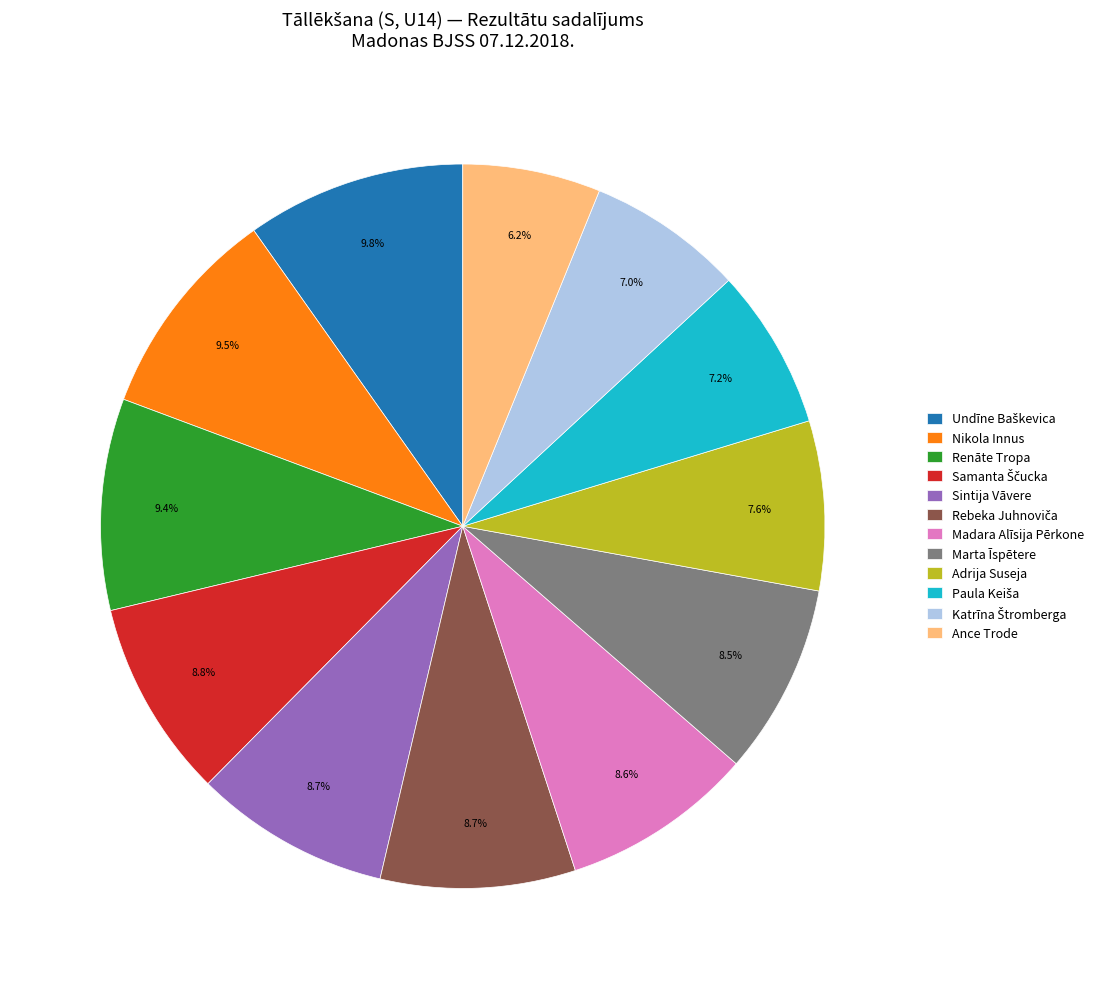

What is the ratio of the value at Madara Alīsija Pērkone to the value at Sintija Vāvere?

1.0